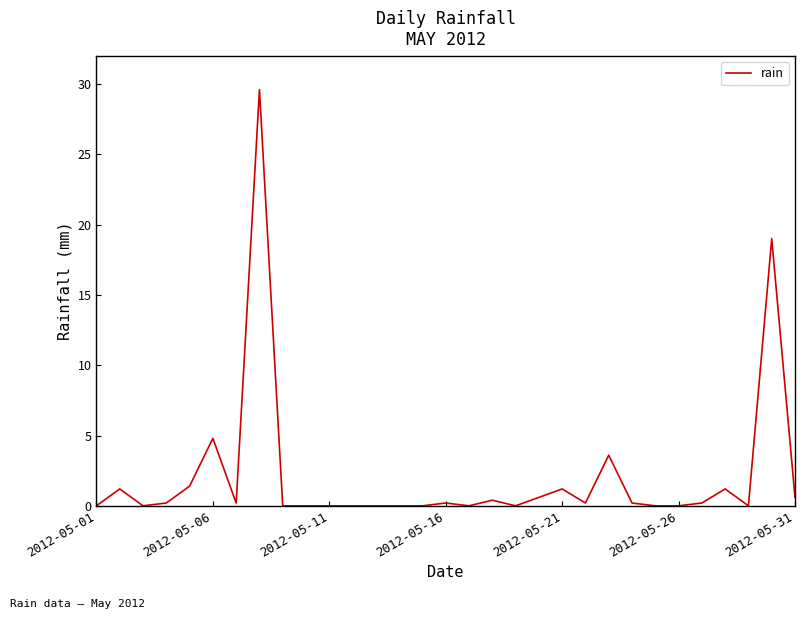

What is the maximum value shown in the chart?

29.6